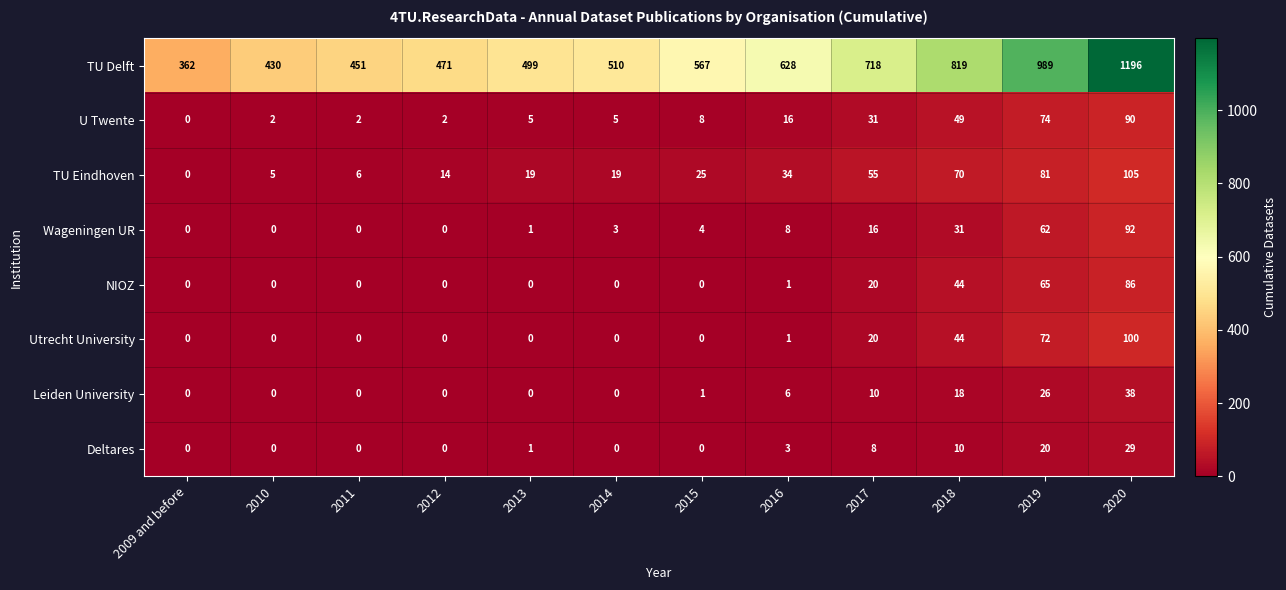

At which category is the sum across all series the highest?

2020